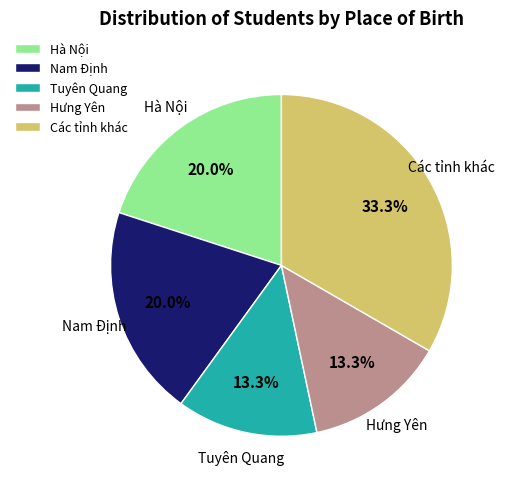

Do Tuyên Quang and Nam Định together represent more than half of the pie?

No